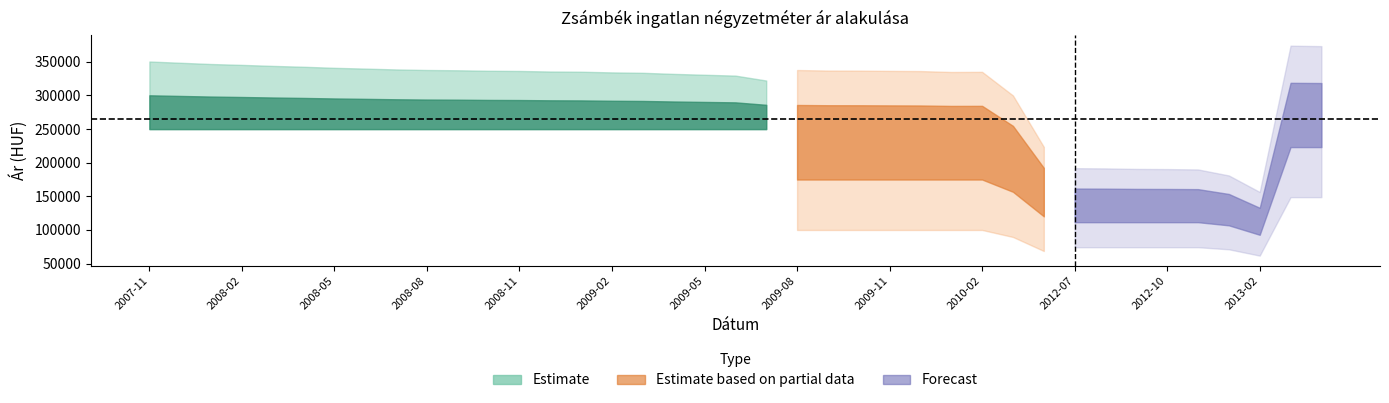

What position from the left is 2008-11?

13